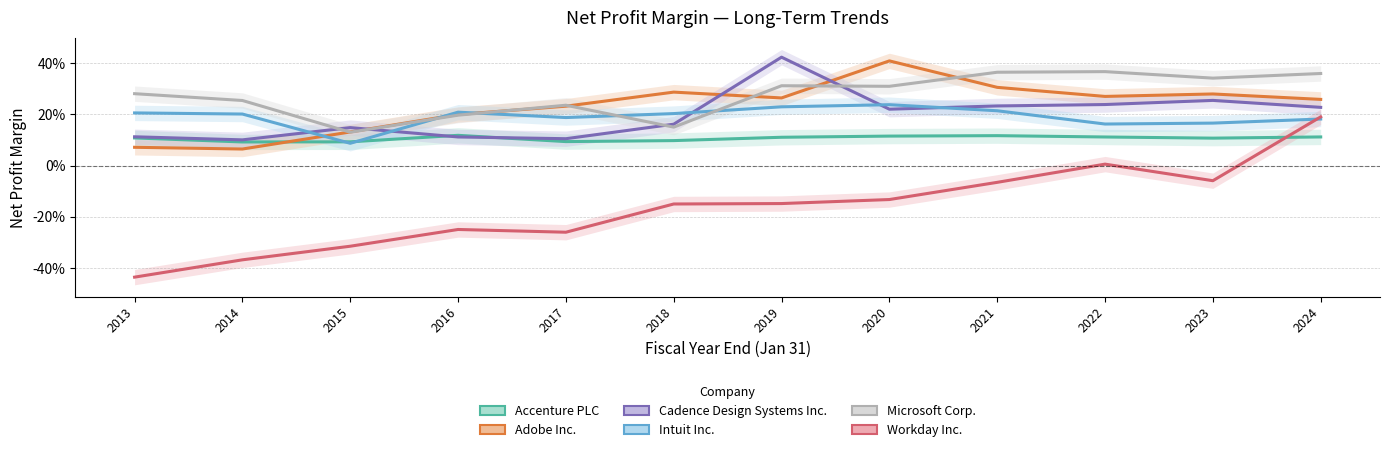

How many lines are shown in the chart?

6